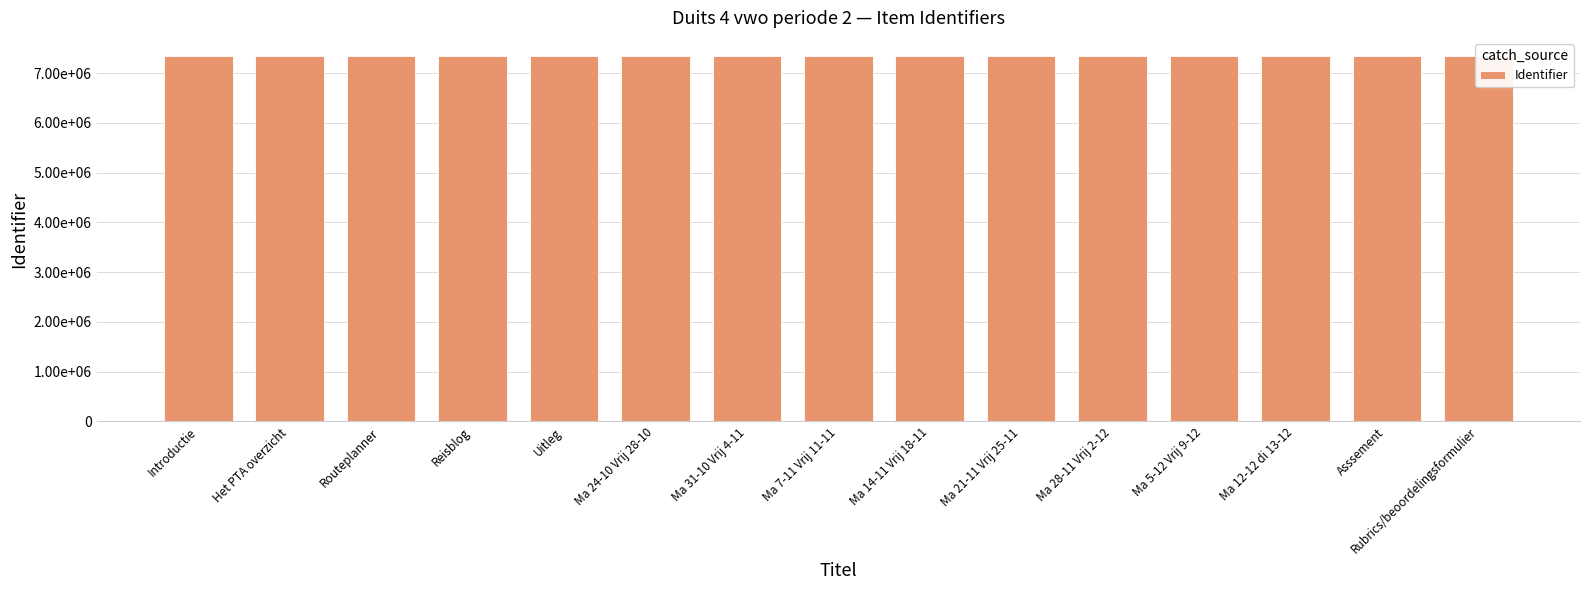

What is the label of the 11th bar from the right?

Uitleg